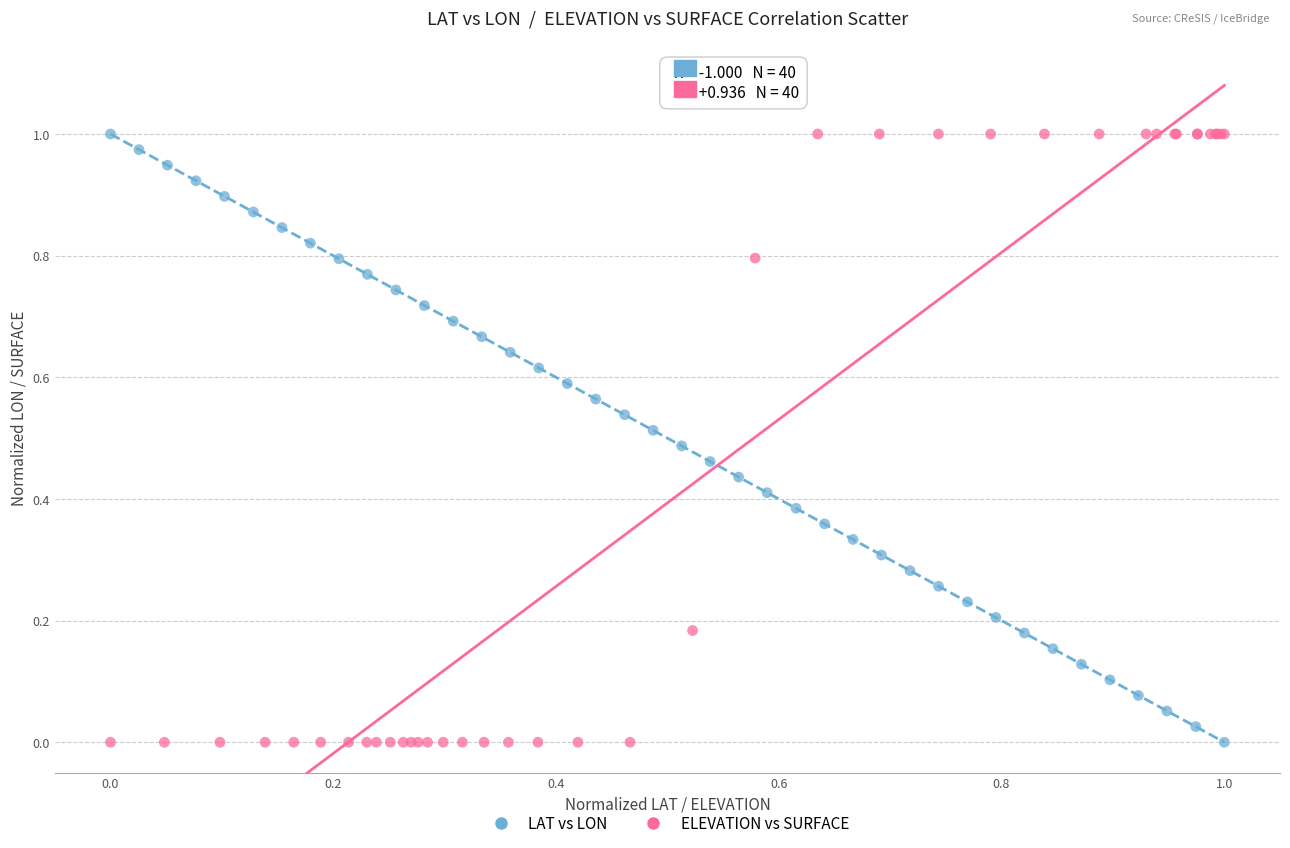

What are all the series names shown in the legend?

LAT vs LON, ELEVATION vs SURFACE